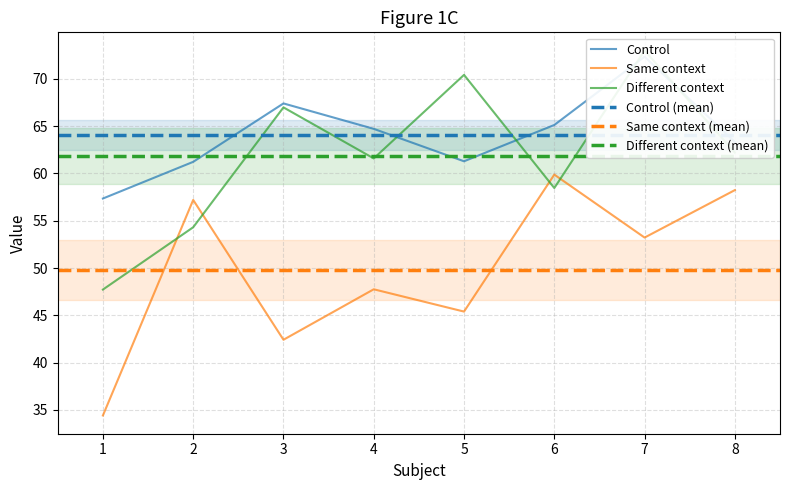

What is the greatest value displayed?

73.0